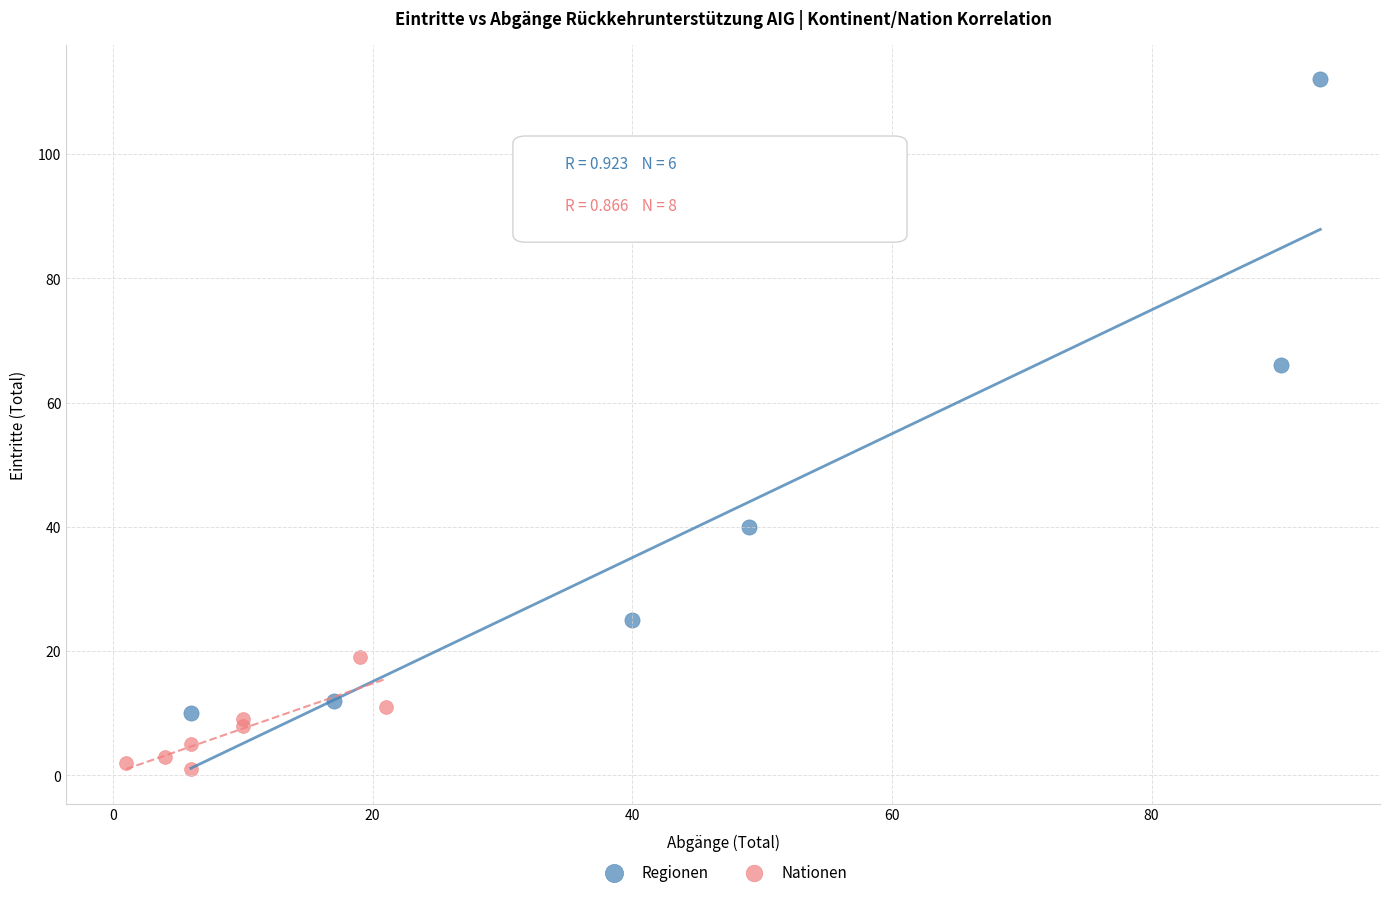

Which series contains the lowest Y value?

Nationen